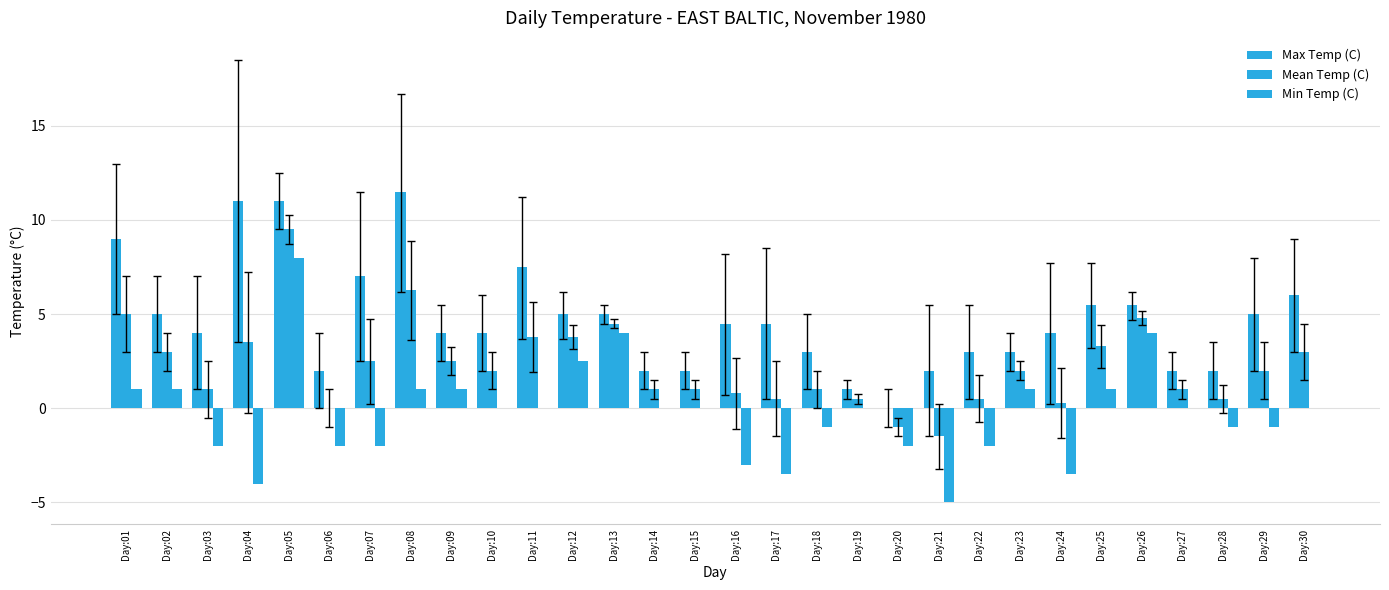

At which category does the chart reach its peak across all series?

Day:08